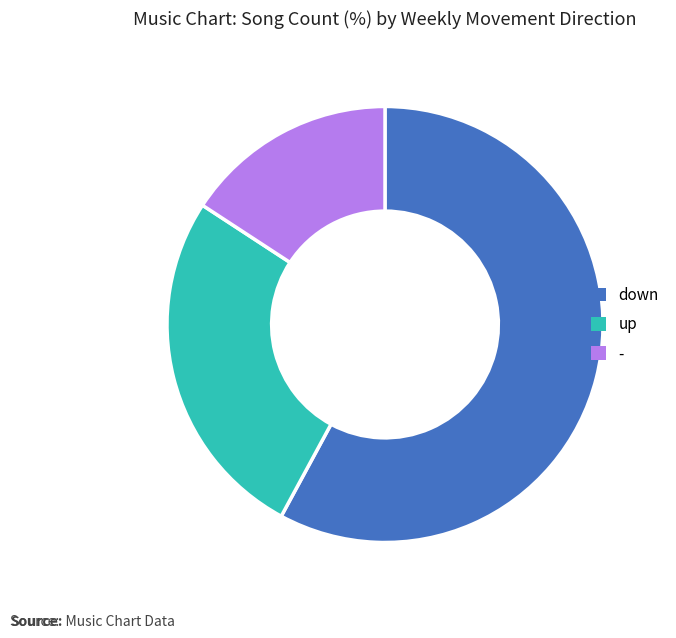

Is - the majority of the pie?

No